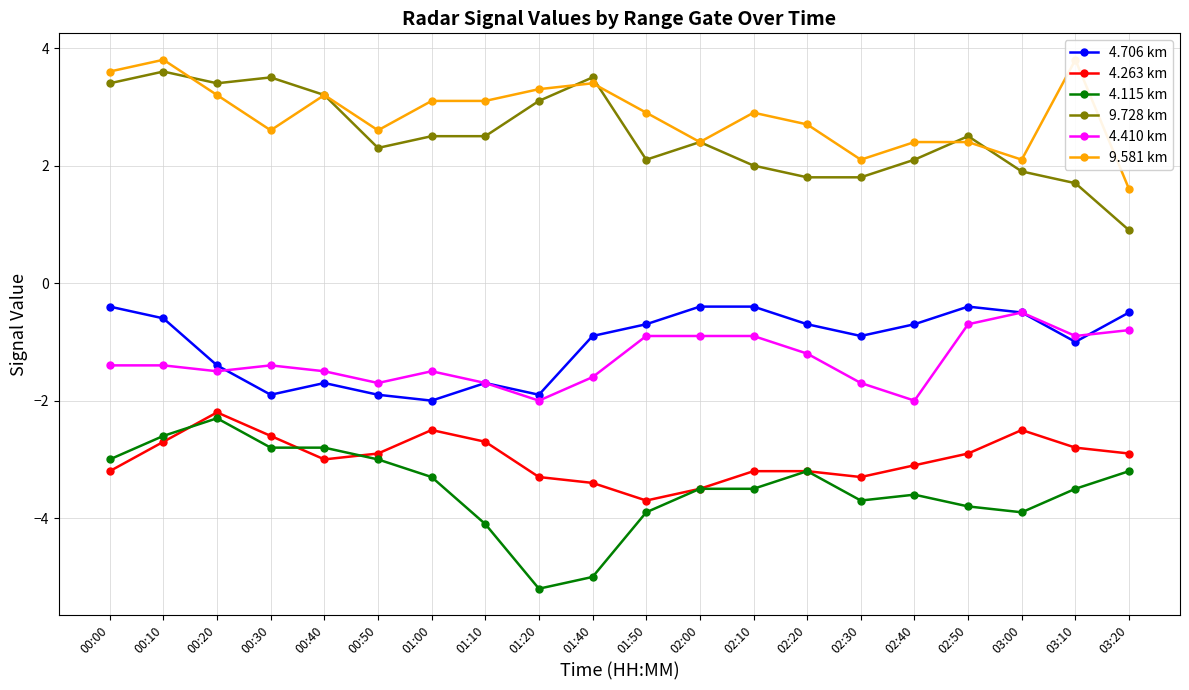

How many interior local valleys does the 9.581 km series have?

5